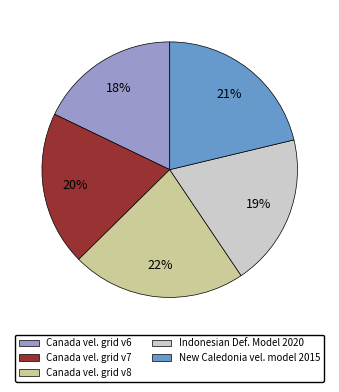

Is there any slice that represents more than half of the pie?

No